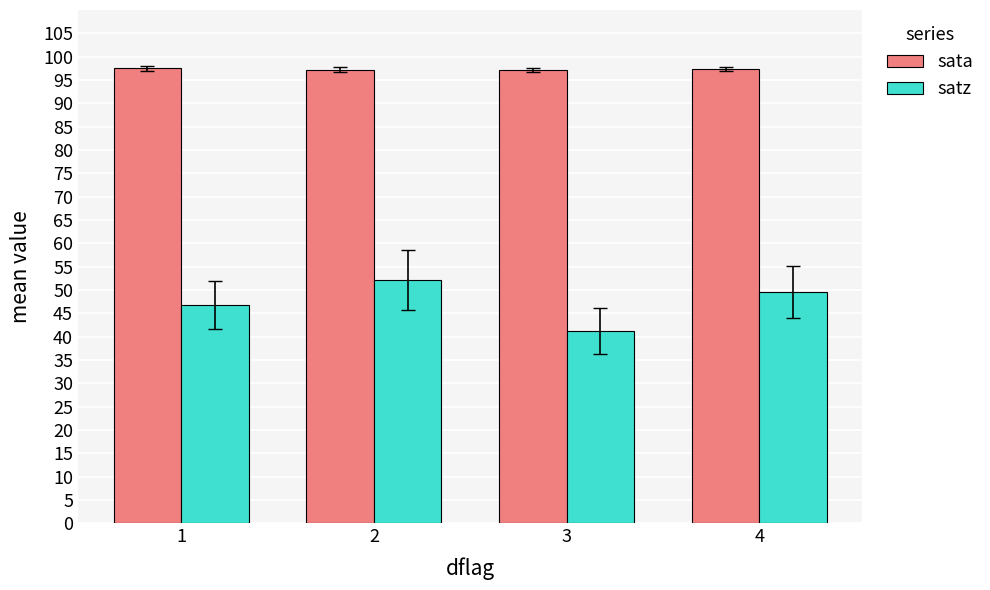

The value of satz at 1 is 32.5. True or false?

False